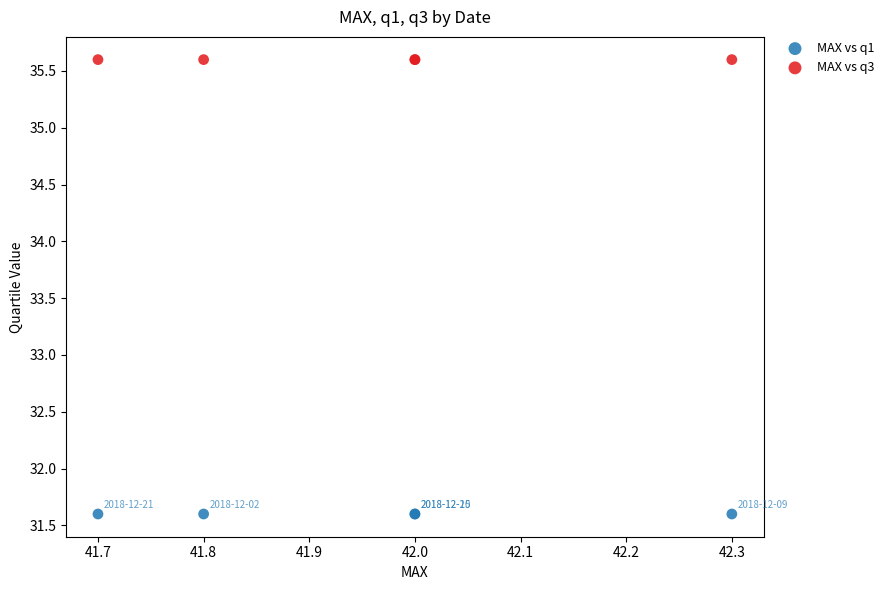

What are all the series names shown in the legend?

MAX vs q1, MAX vs q3